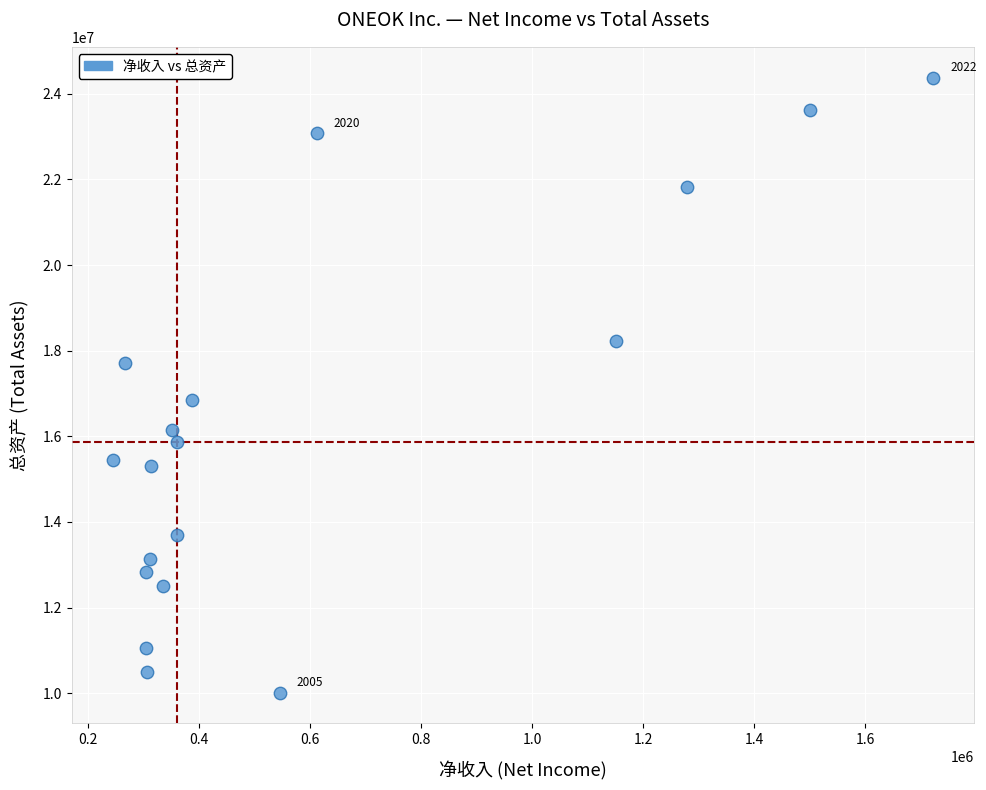

What is the range of Y values (max minus min)?

14365628